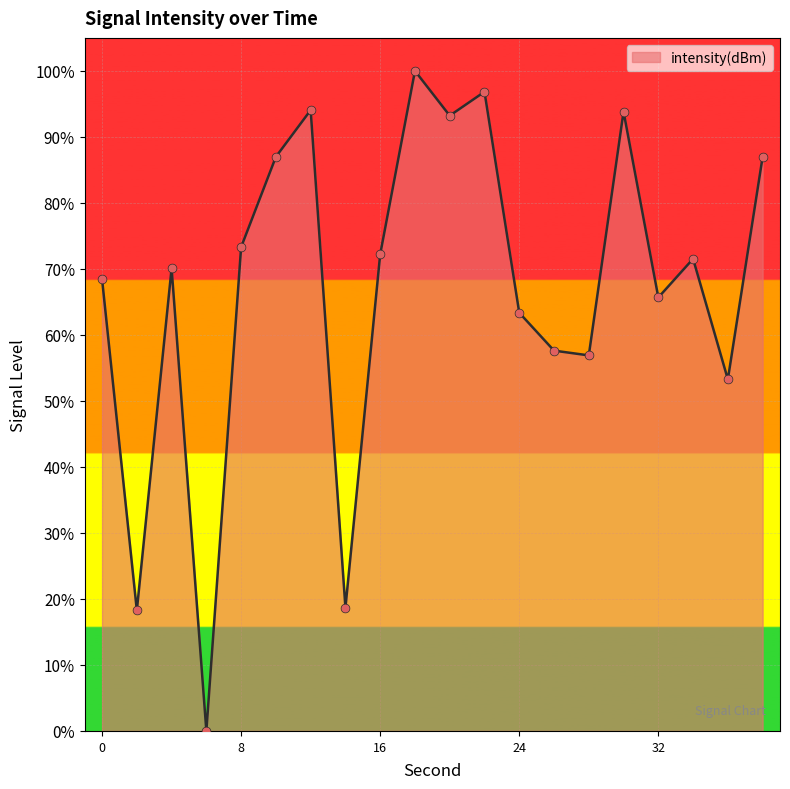

What is the difference between the maximum and minimum values?

100.0